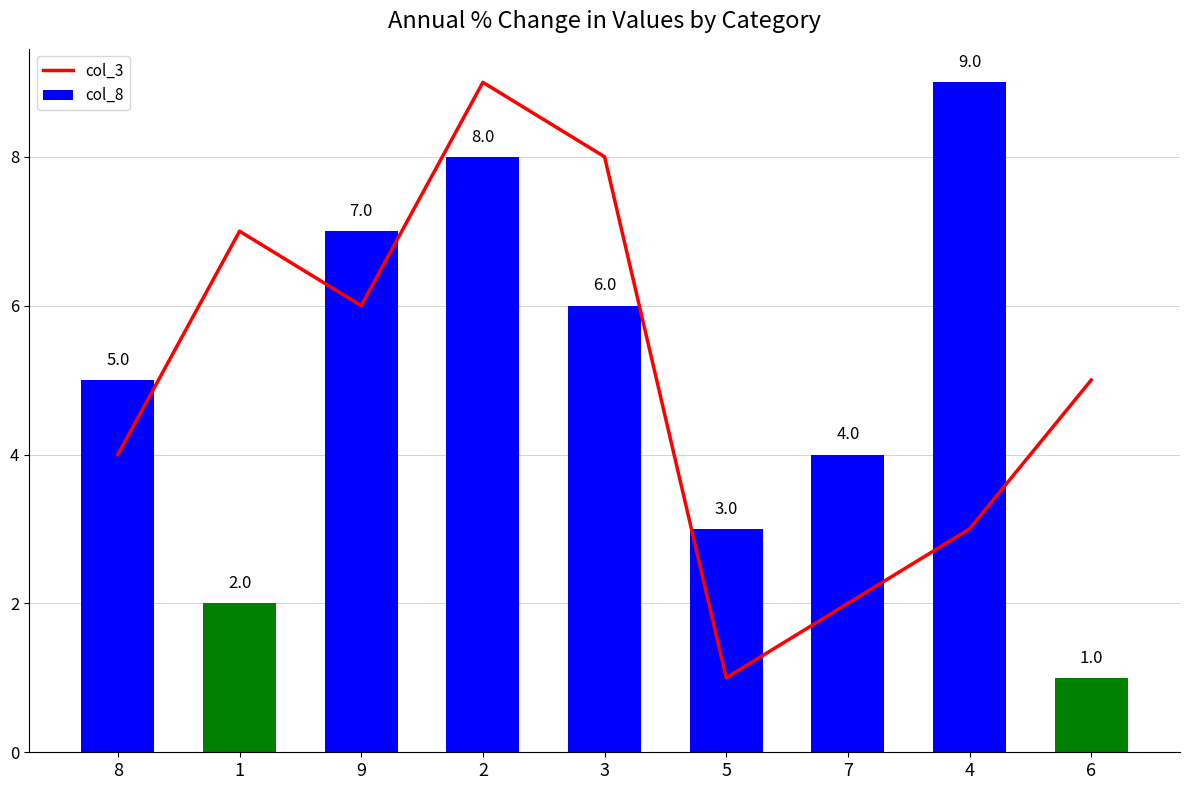

At which category is the sum across all series the highest?

2